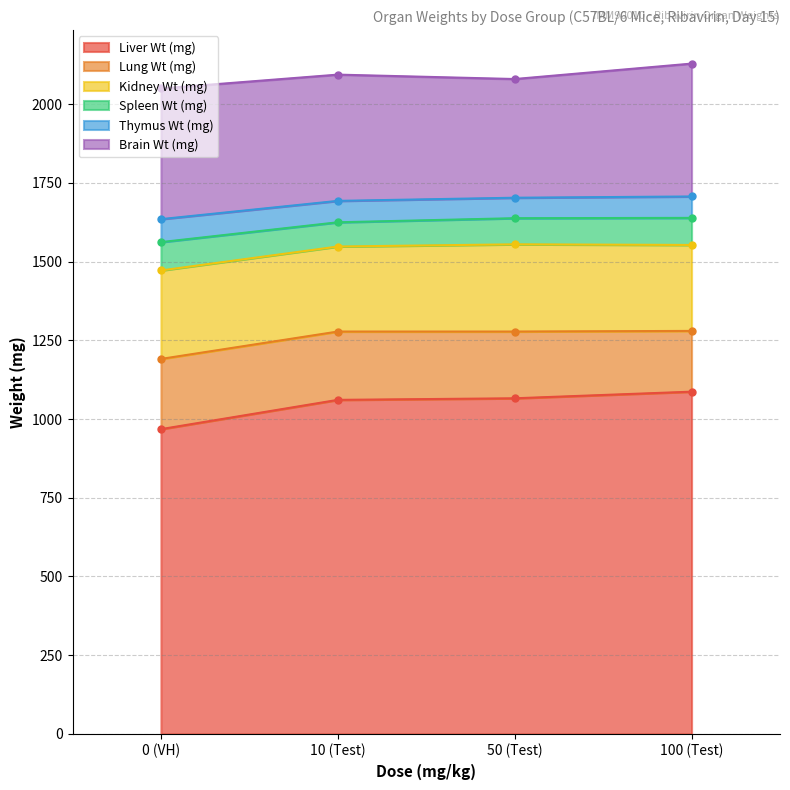

At which label does Spleen Wt (mg) reach its minimum?

10 (Test)